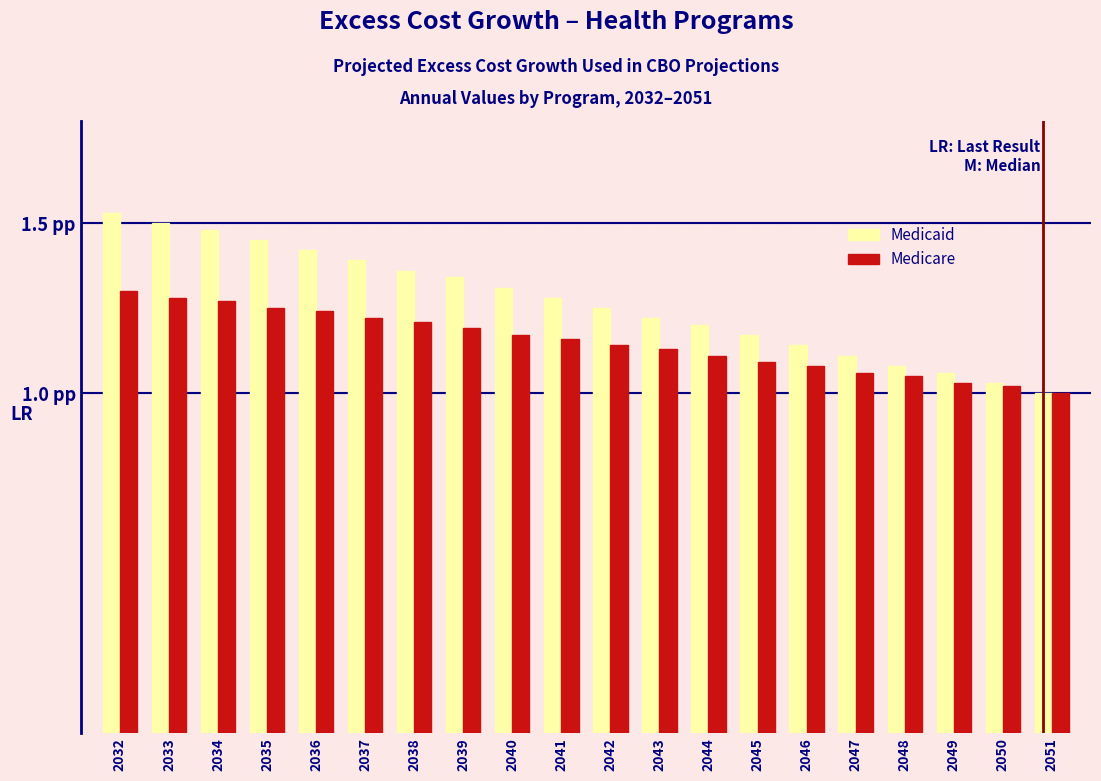

Does the chart contain stacked bars?

No